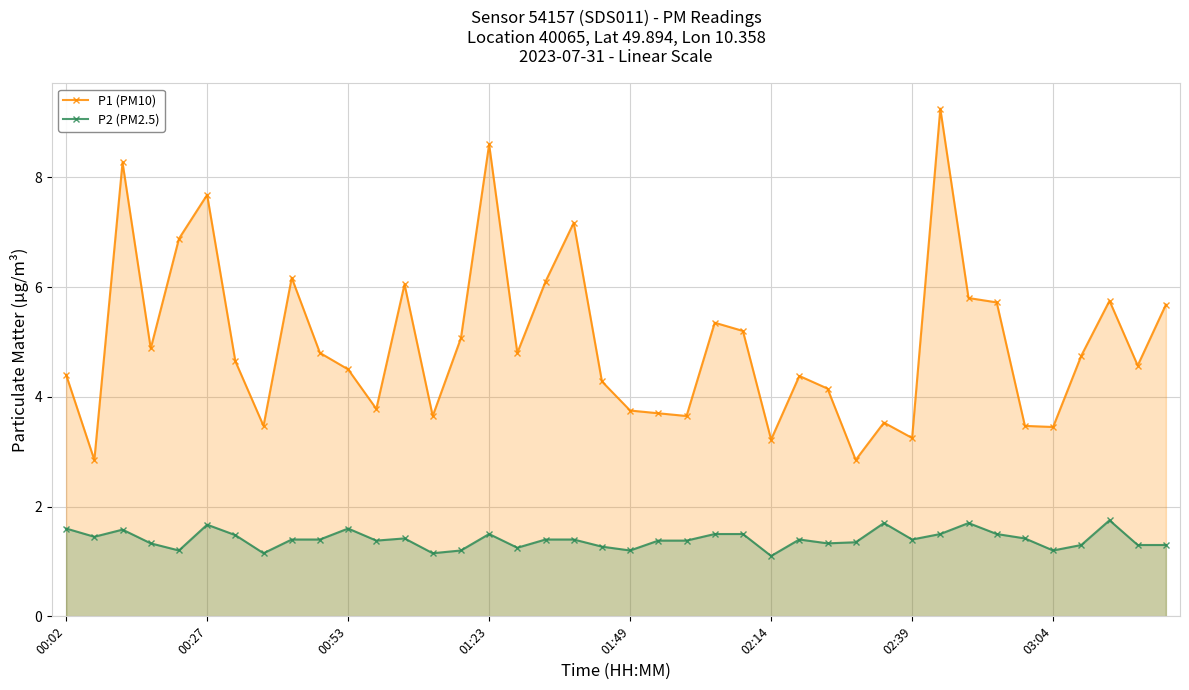

Reading left to right, list all the values displayed in this chart.

P1 (PM10): 4.4	2.9	8.3	4.9	6.9	7.7	4.7	3.5	6.2	4.8	4.5	3.8	6.0	3.6	5.1	8.6	4.8	6.1	7.2	4.3	3.8	3.7	3.6	5.3	5.2	3.2	4.4	4.2	2.9	3.5	3.2	9.2	5.8	5.7	3.5	3.5	4.8	5.8	4.6	5.7
P2 (PM2.5): 1.6	1.4	1.6	1.3	1.2	1.7	1.5	1.1	1.4	1.4	1.6	1.4	1.4	1.1	1.2	1.5	1.2	1.4	1.4	1.3	1.2	1.4	1.4	1.5	1.5	1.1	1.4	1.3	1.4	1.7	1.4	1.5	1.7	1.5	1.4	1.2	1.3	1.8	1.3	1.3